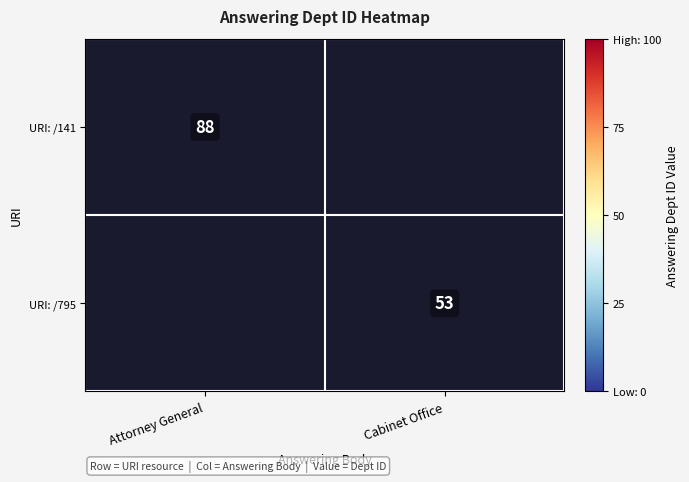

Is it true that URI: /795 equals 53 at Cabinet Office?

True